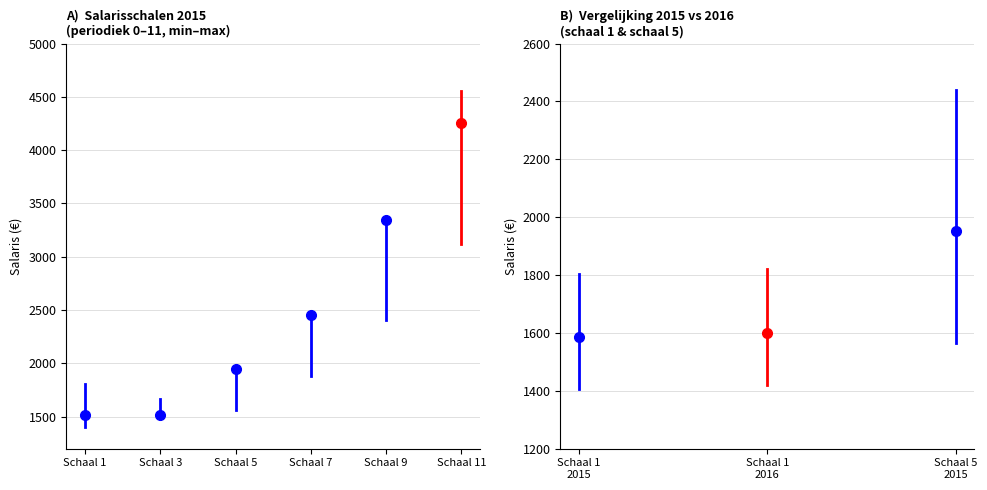

How many distinct data groups are displayed?

2